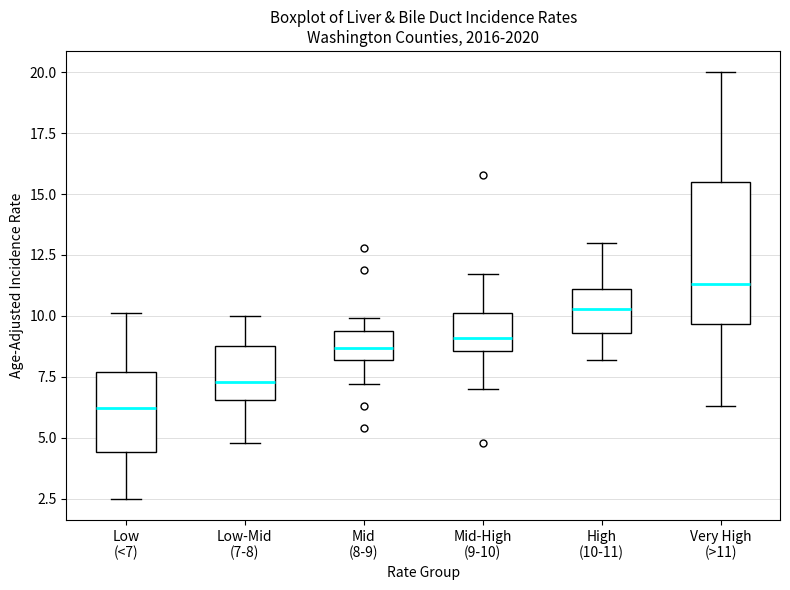

Which box has the highest median line?

Very High (>11)